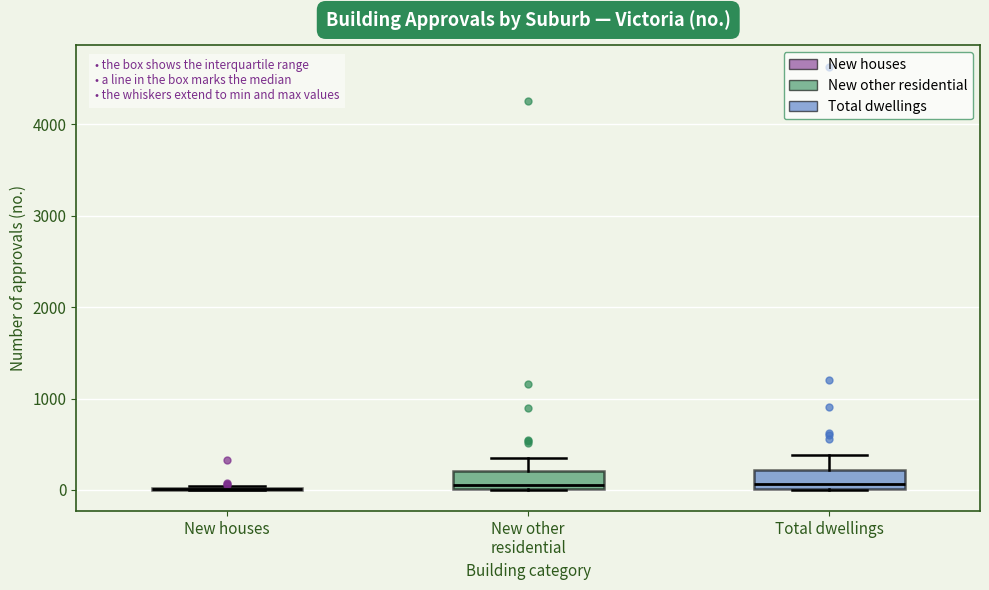

Reading left to right, read every box against the y-axis: the position of its median line, the range the box covers, and the ends of its whiskers. The values are not printed on the chart, so give them approximately, as read against the axis.

New houses: box collapsed to a line at 0, whiskers 0 to 0
New other residential: median 100, box 0 to 200, whiskers 0 to 300
Total dwellings: median 100, box 0 to 200, whiskers 0 to 400